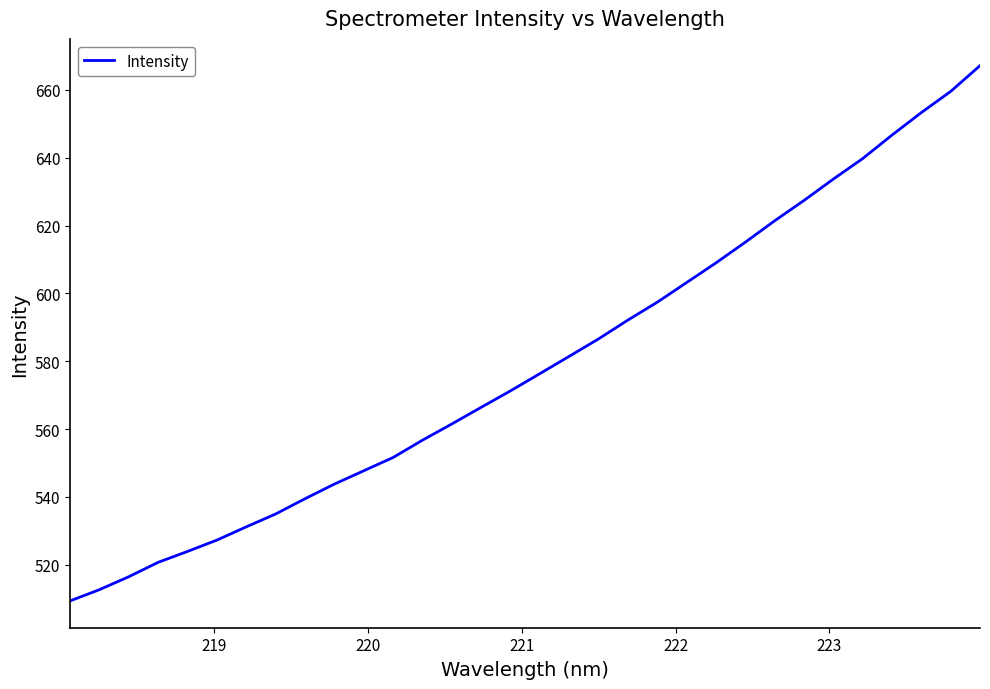

What is the maximum value shown in the chart?

667.1